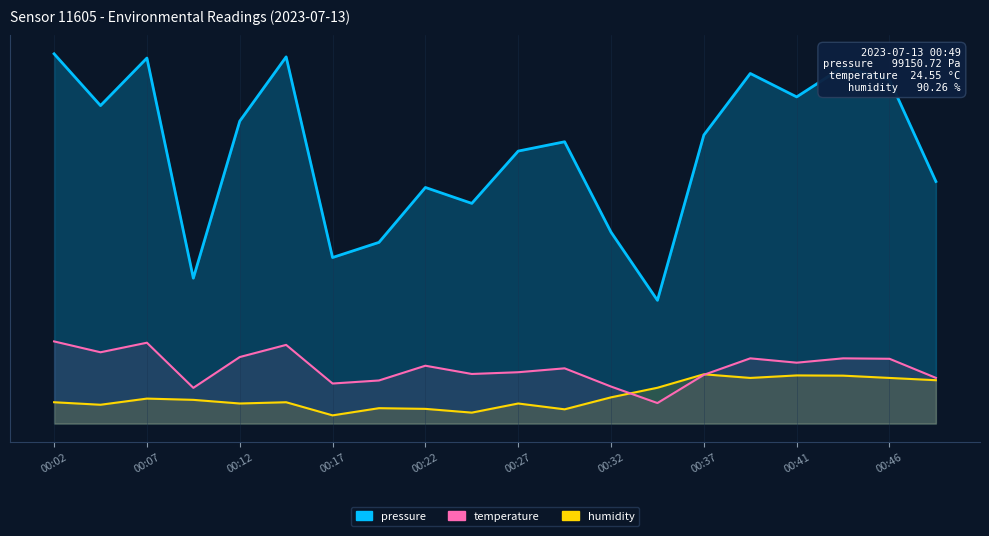

Rank the series by their maximum value, from highest to lowest.

pressure, temperature, humidity